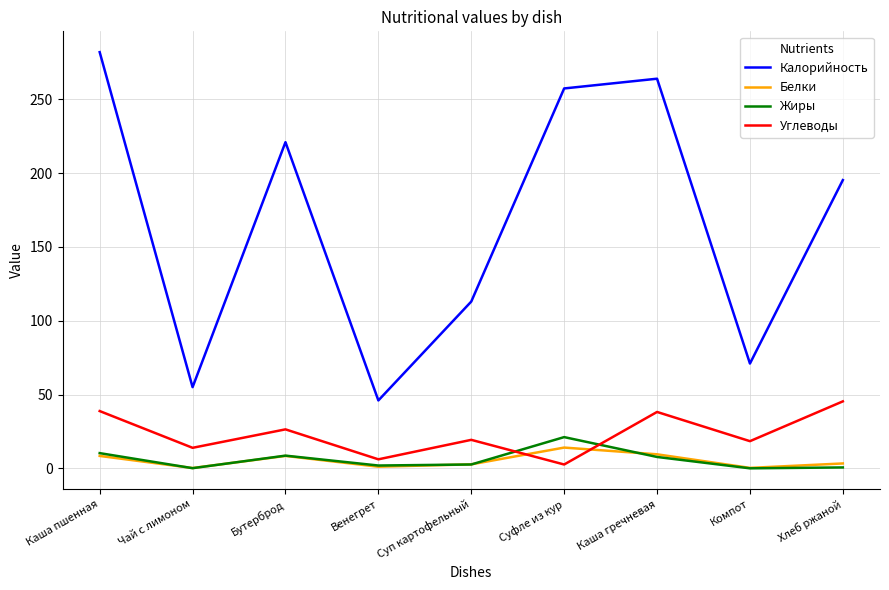

Count the number of data series in this chart.

4